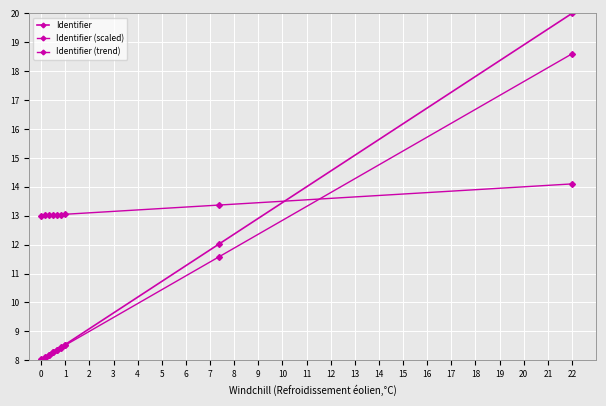

How many data points does each series have?

9